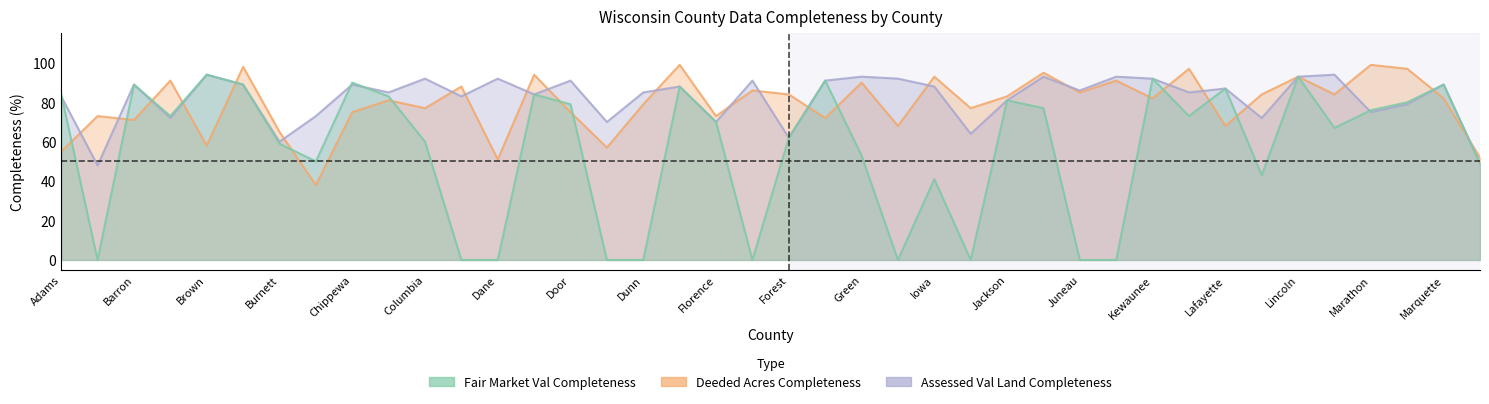

What position from the left is Douglas?

16